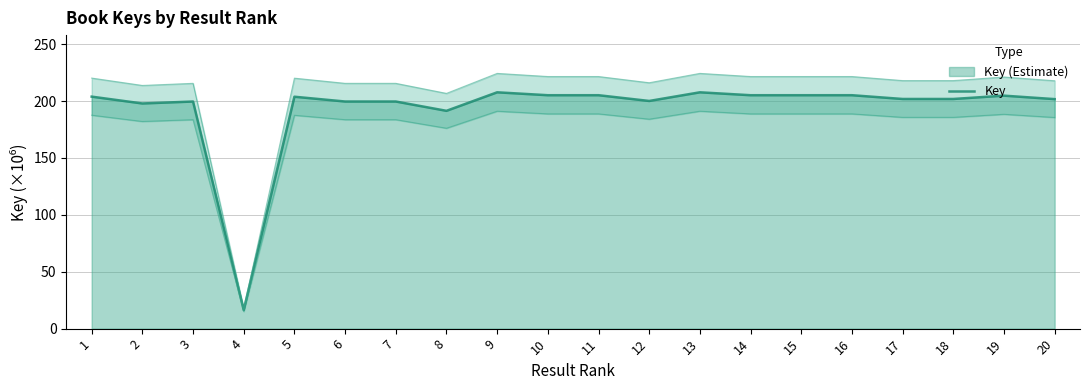

Where does the data first go above 203?

1